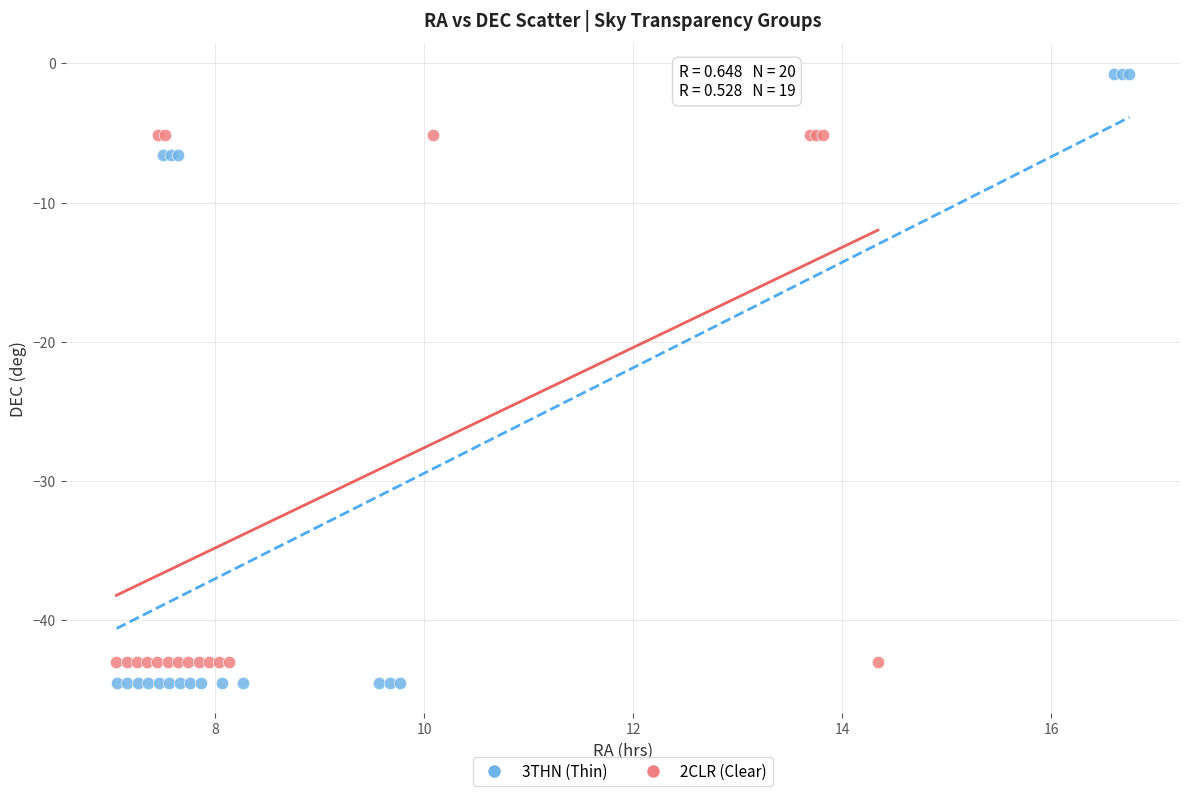

What are all the series names shown in the legend?

3THN (Thin), 2CLR (Clear)